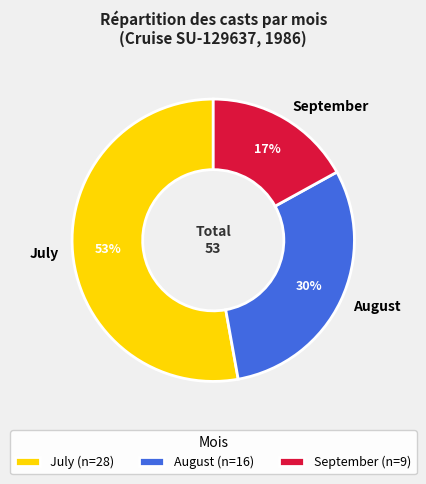

To the nearest percent, what is the difference between the largest and smallest slice percentages?

36%